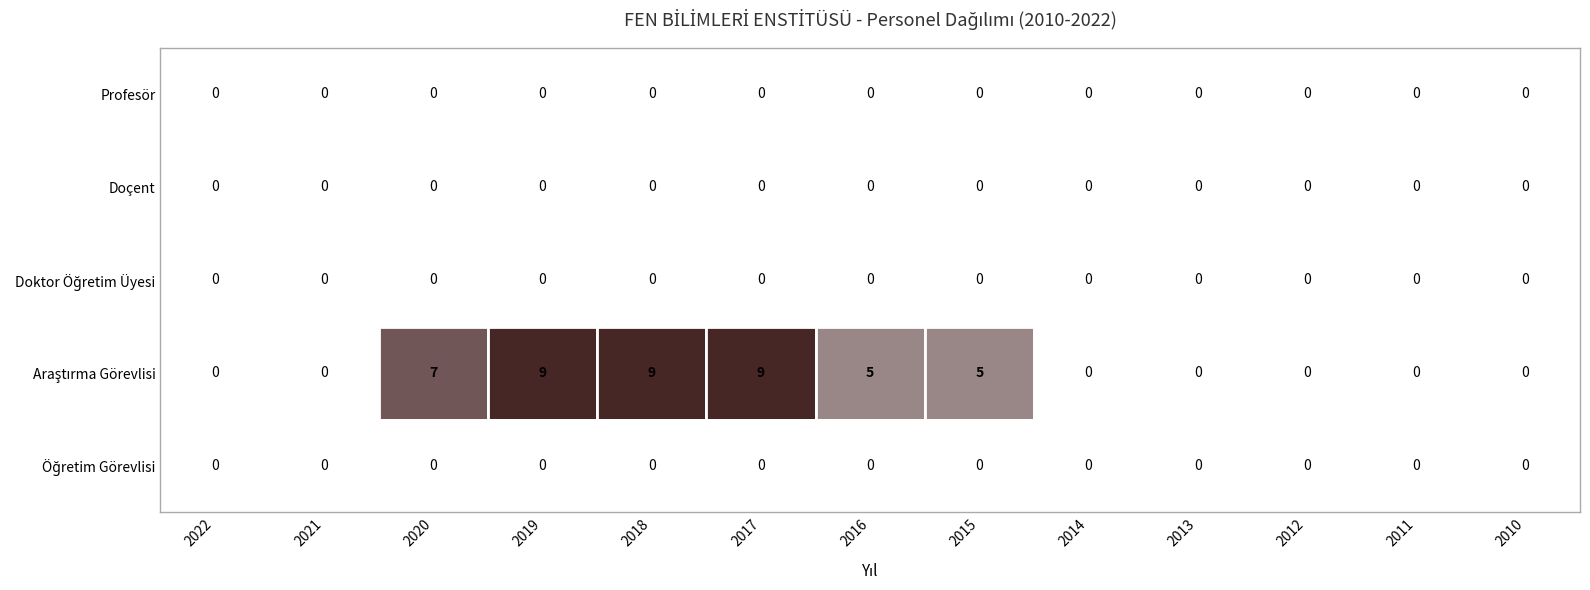

Which series has the largest range (max minus min)?

Araştırma Görevlisi